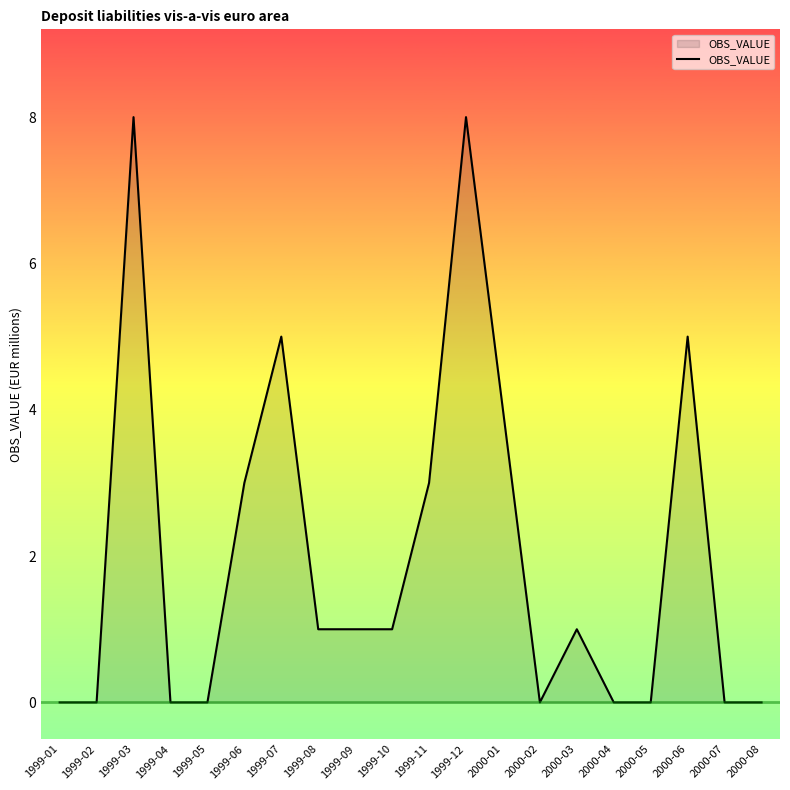

Is it true that the value at 1999-12 is 2?

False